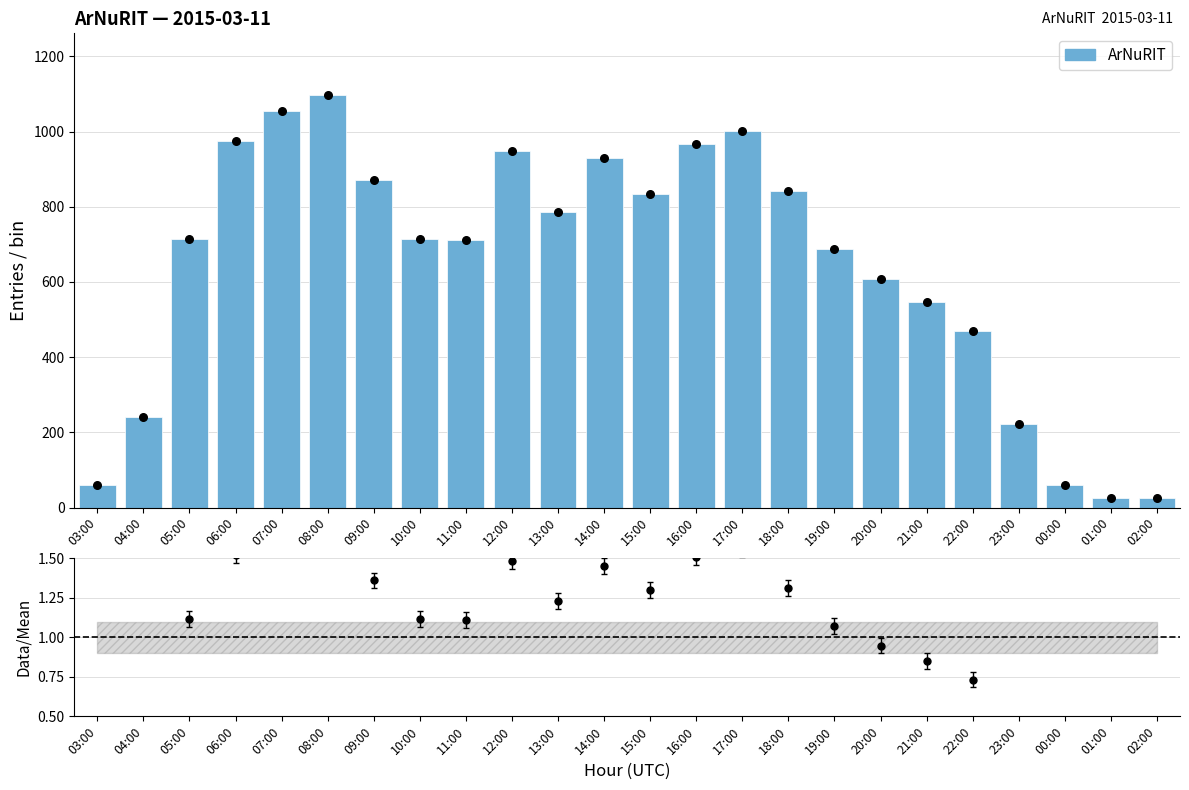

Is the value of Data/Mean at 17:00 greater than the value of ArNuRIT at 03:00?

No